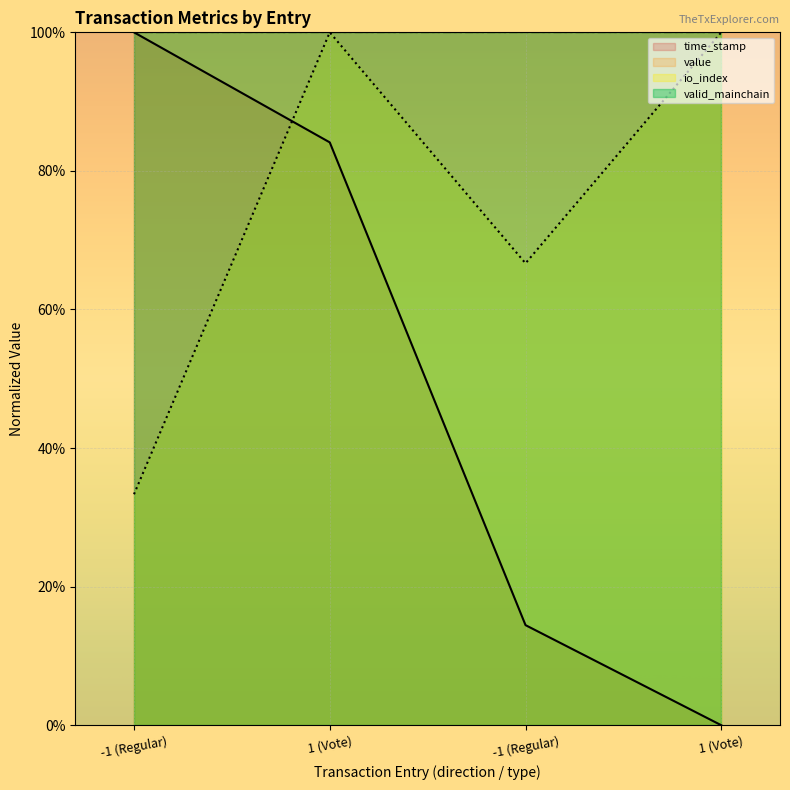

Reading left to right, transcribe all the data shown in this chart.

time_stamp: 100.0	84.1	14.4	0.0
io_index: 33.3	100.0	66.7	100.0